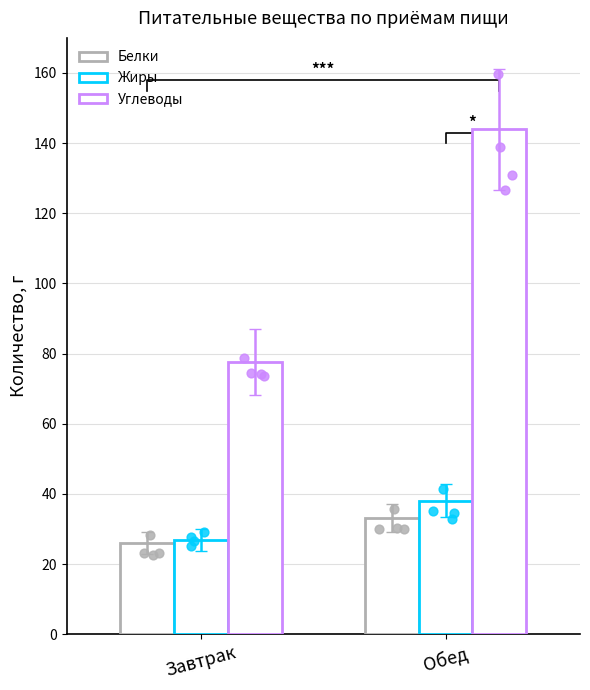

What is the total value across all series at Обед?

215.3